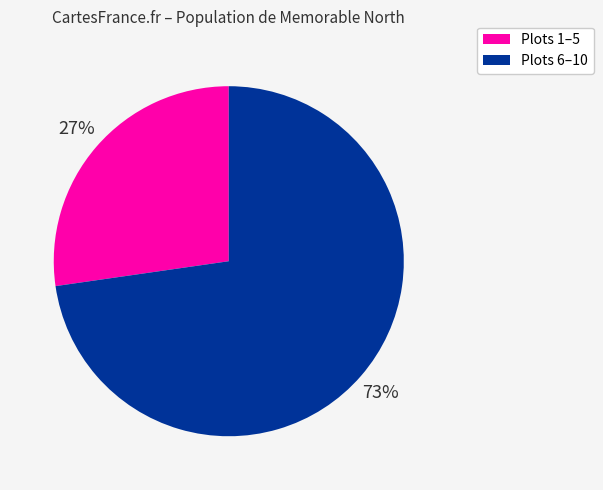

Is there a majority slice in this chart?

Yes